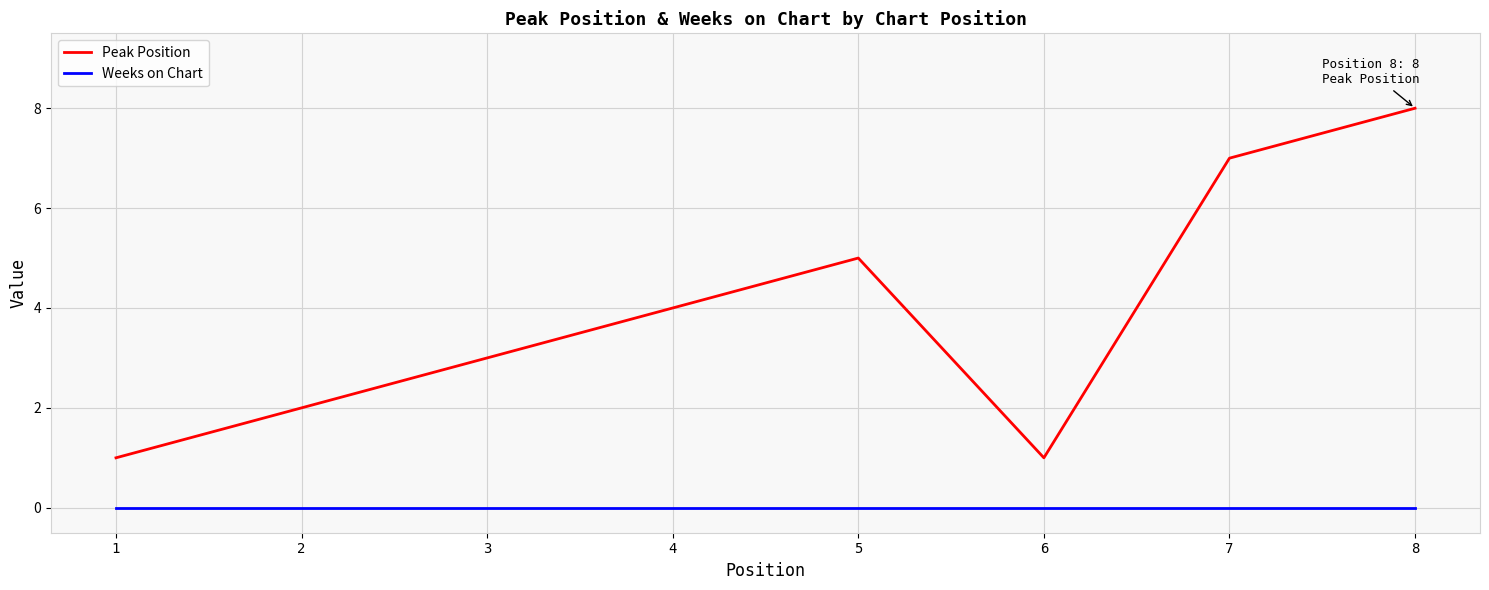

Is the value of Peak Position at 5 greater than the value of Weeks on Chart at 2?

Yes